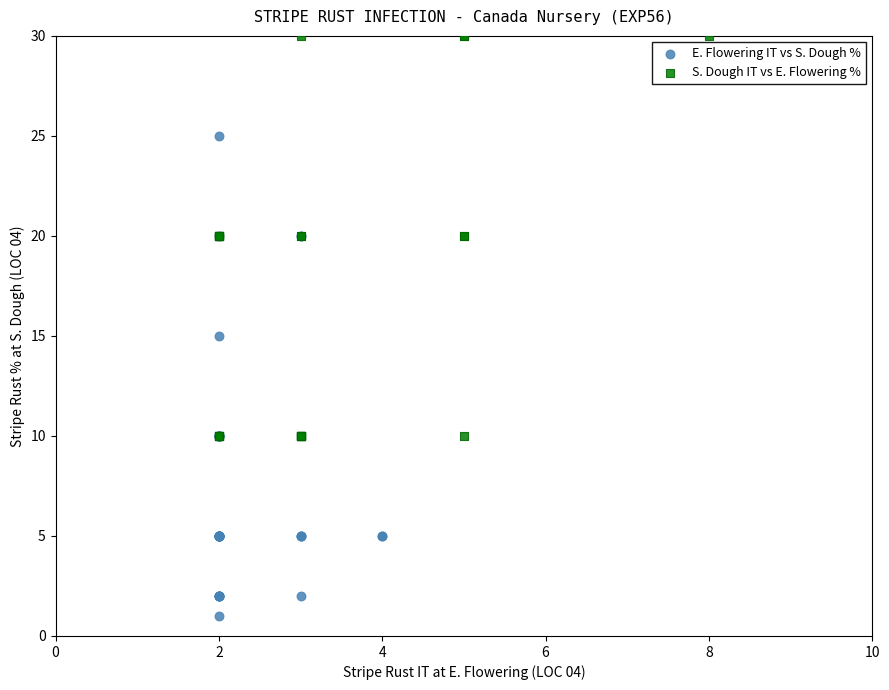

Which series has the widest spread of Y values?

E. Flowering IT vs S. Dough %